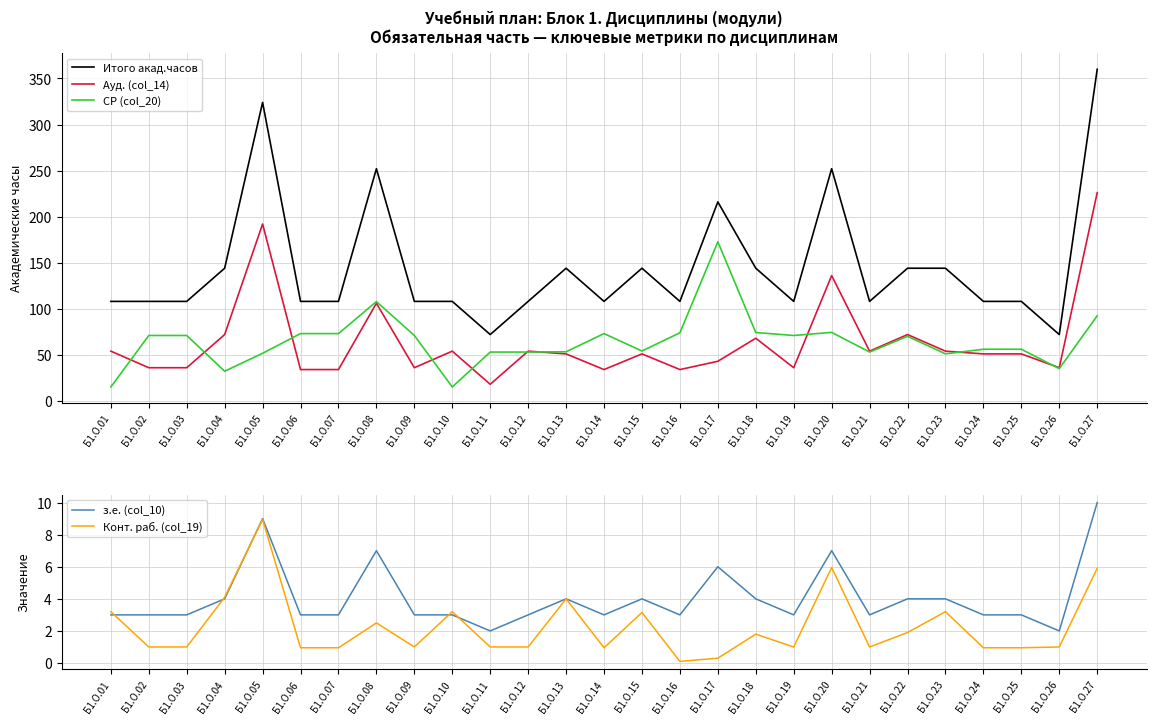

True or false: з.е. (col_10) has more than 0 points higher than both neighbors.

True